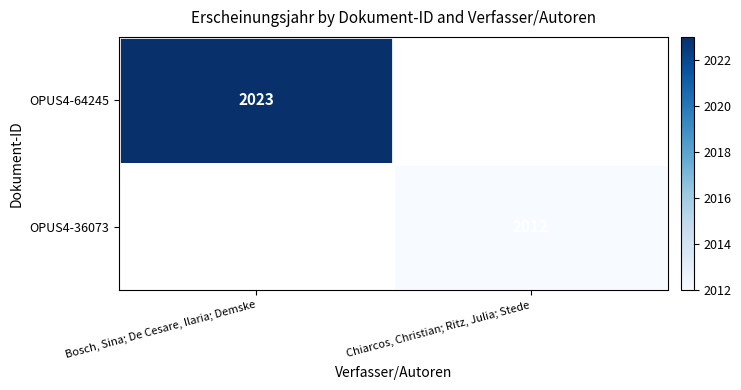

Which series changed the most between Bosch, Sina; De Cesare, Ilaria; Demske and Chiarcos, Christian; Ritz, Julia; Stede?

OPUS4-64245